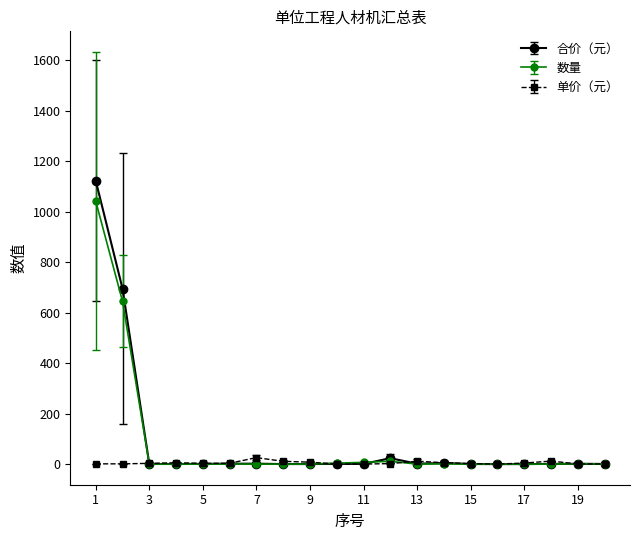

What is the maximum value shown in the chart?

1122.7